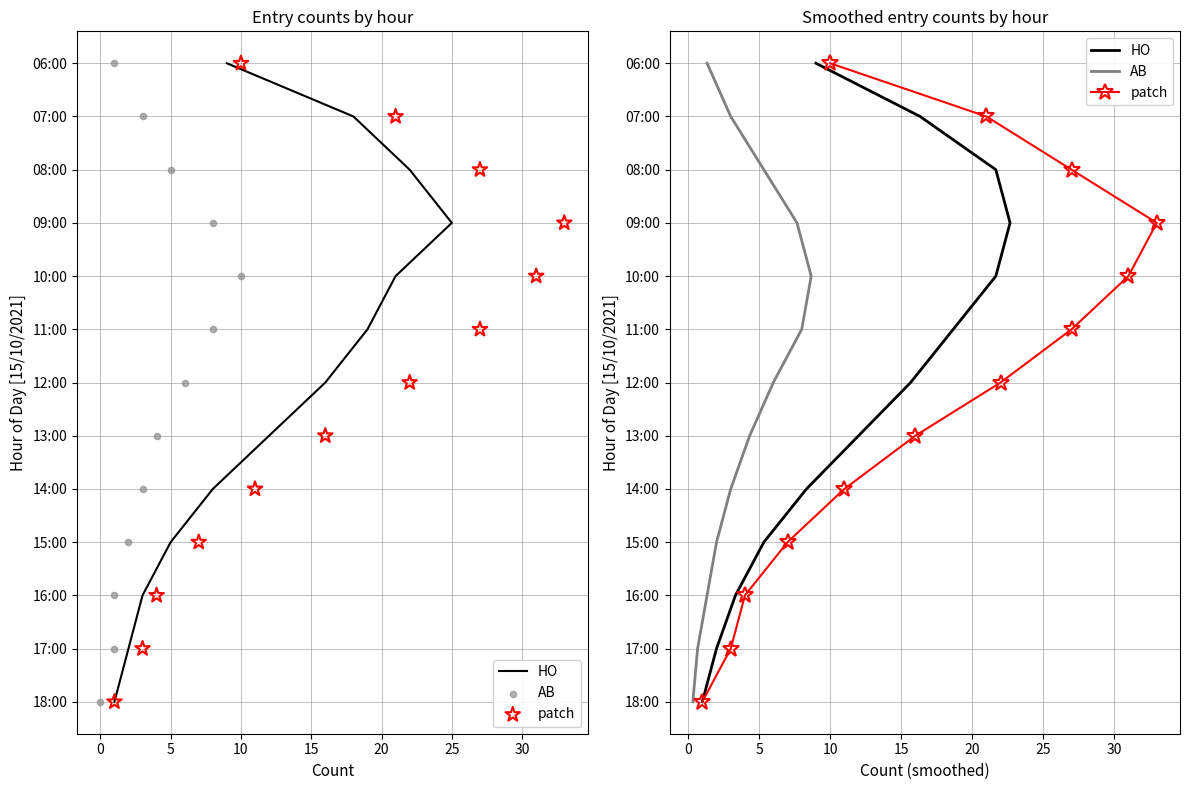

Which series contains the highest Y value?

HO